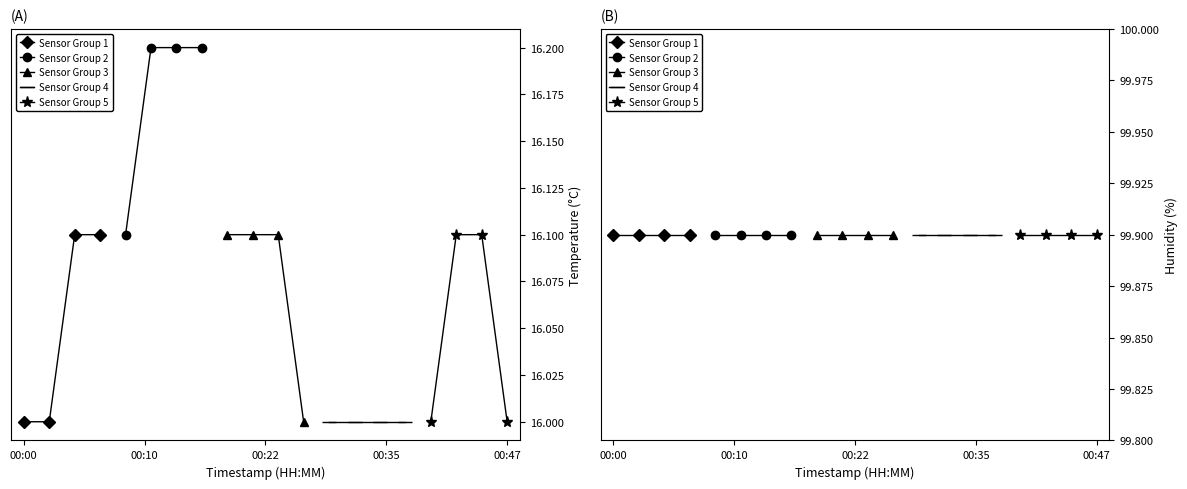

What is the sum of the temperature values at 00:27 and 00:35?

32.0